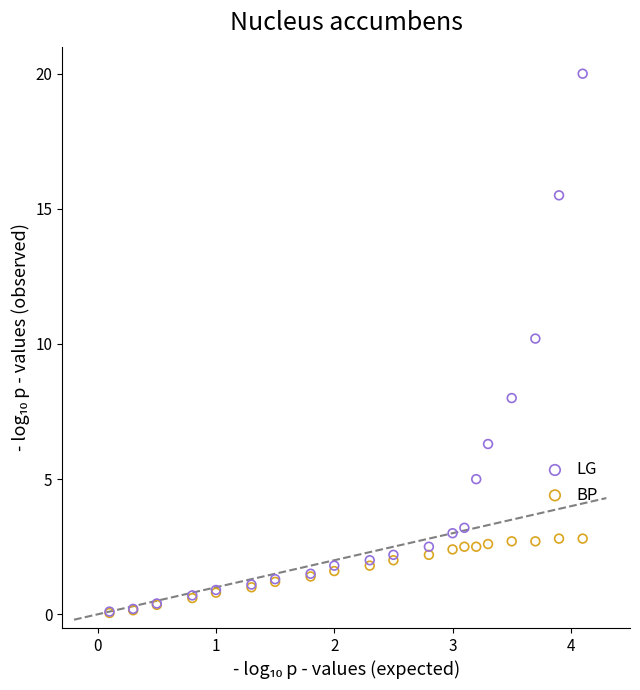

Which series reaches the maximum Y coordinate?

LG